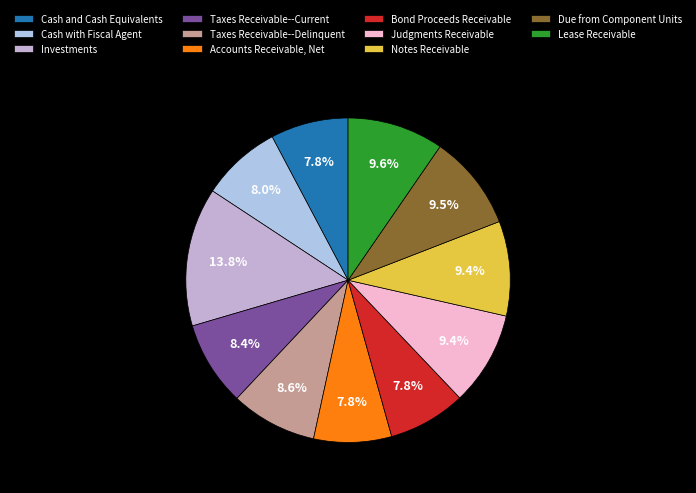

Do Taxes Receivable--Current and Bond Proceeds Receivable together represent more than half of the pie?

No